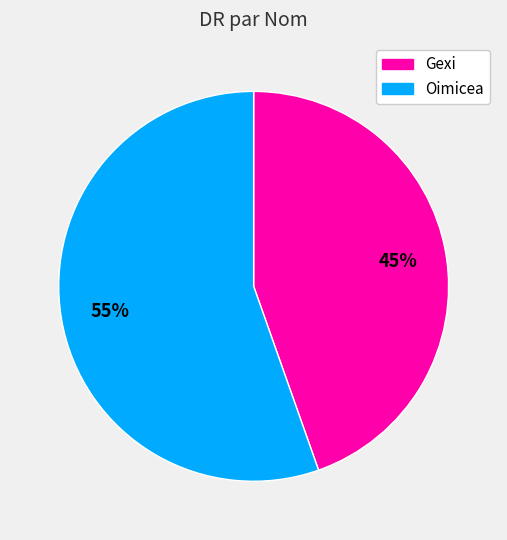

How many segments does this pie chart have?

2